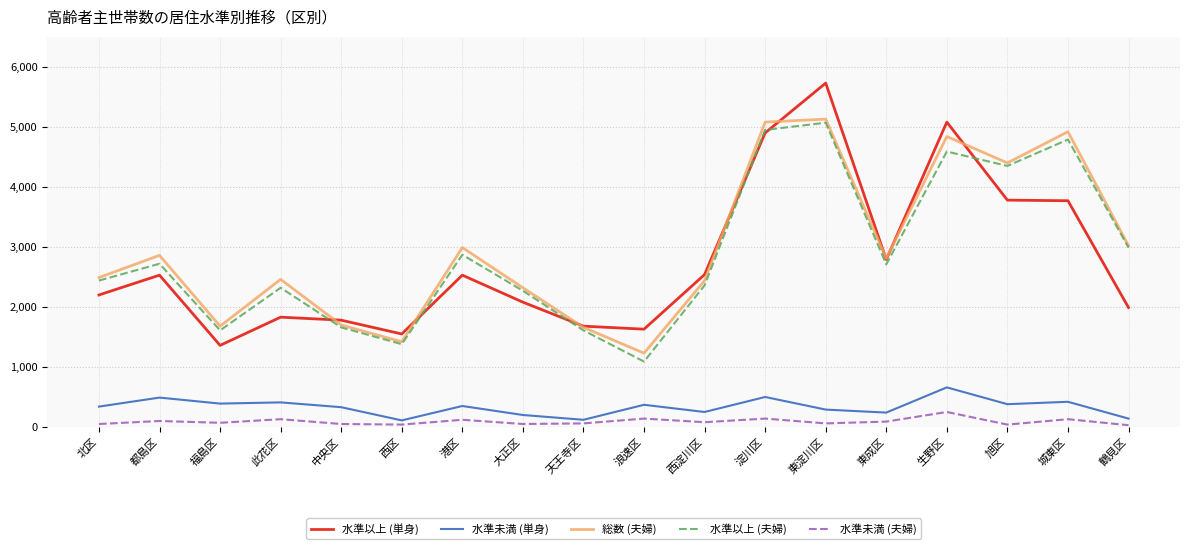

At which label is 水準以上 (夫婦) closest to 3080?

鶴見区